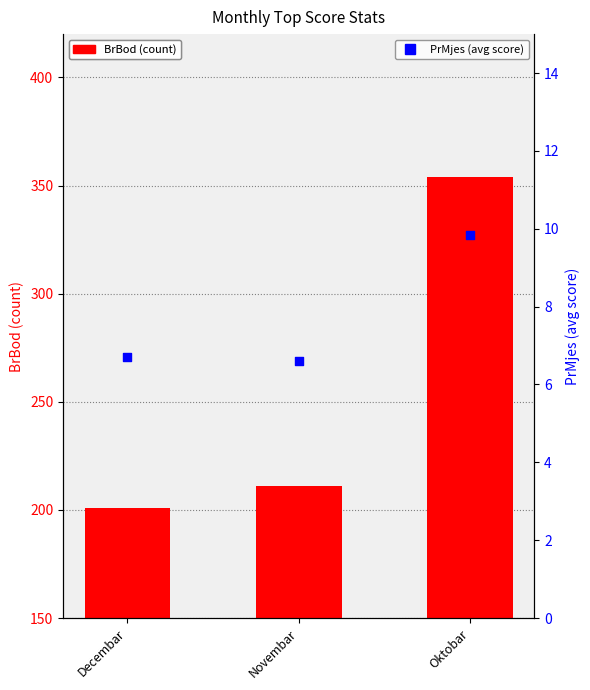

At which category is the sum across all series the highest?

Oktobar